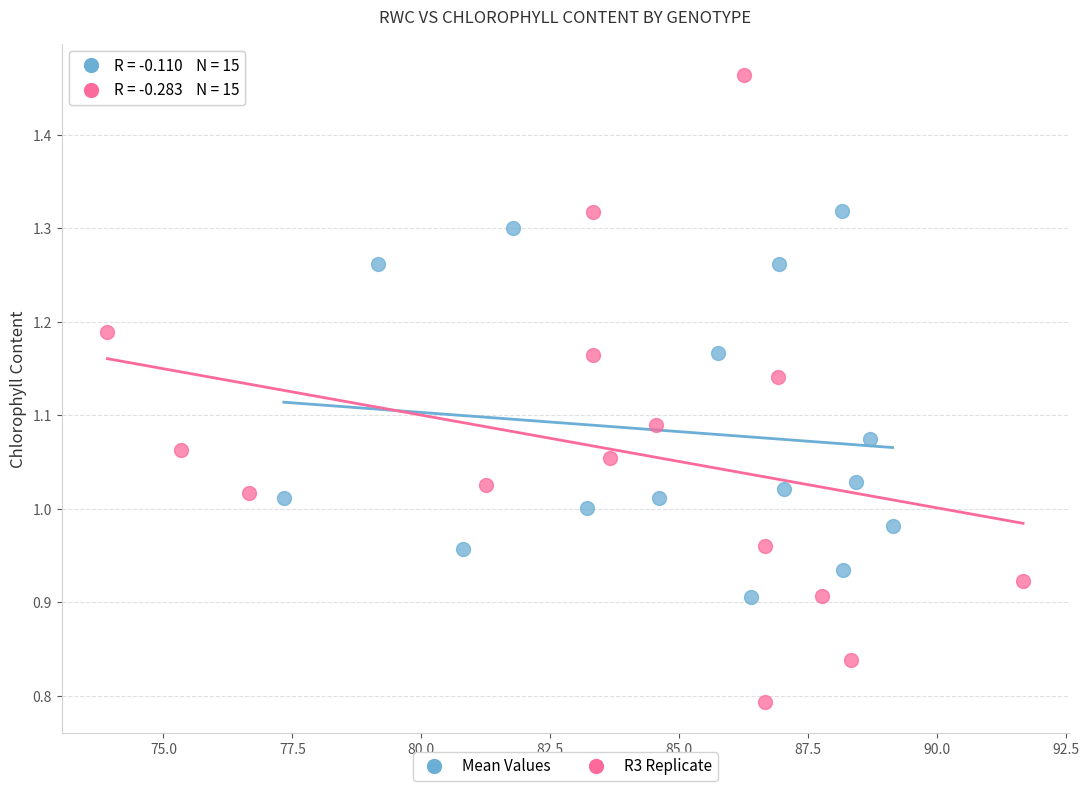

Which series has the widest spread of Y values?

R3 Replicate